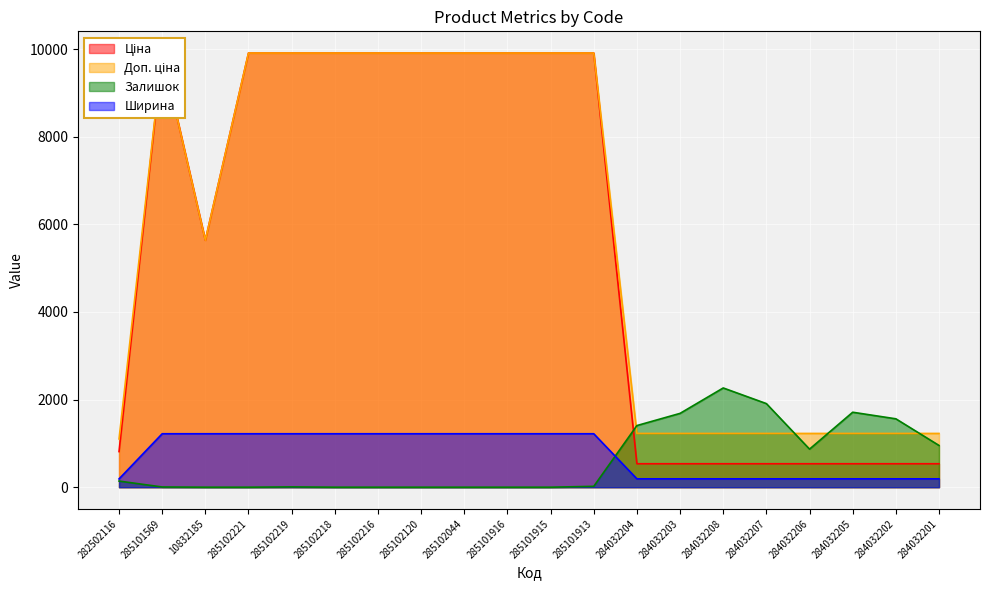

Reading right to left, what are all the values shown in this chart?

Ціна: 284032201=535.4	284032202=535.4	284032205=535.4	284032206=535.4	284032207=535.4	284032208=535.4	284032203=535.4	284032204=535.4	285101913=9908.5	285101915=9908.5	285101916=9908.5	285102044=9908.5	285102120=9908.5	285102216=9908.5	285102218=9908.5	285102219=9908.5	285102221=9908.5	10832185=5636.0	285101569=9908.5	282502116=813.0
Доп. ціна: 284032201=1227.2	284032202=1227.2	284032205=1227.2	284032206=1227.2	284032207=1227.2	284032208=1227.2	284032203=1227.2	284032204=1227.2	285101913=9908.5	285101915=9908.5	285101916=9908.5	285102044=9908.5	285102120=9908.5	285102216=9908.5	285102218=9908.5	285102219=9908.5	285102221=9908.5	10832185=5636.0	285101569=9908.5	282502116=1101.8
Залишок: 284032201=953.0	284032202=1561.0	284032205=1711.0	284032206=869.0	284032207=1908.0	284032208=2265.0	284032203=1685.0	284032204=1407.0	285101913=20.0	285101915=0.0	285101916=0.0	285102044=0.0	285102120=0.0	285102216=0.0	285102218=0.0	285102219=7.0	285102221=0.0	10832185=0.0	285101569=5.0	282502116=140.0
Ширина: 284032201=191.0	284032202=191.0	284032205=191.0	284032206=191.0	284032207=191.0	284032208=191.0	284032203=191.0	284032204=191.0	285101913=1220.0	285101915=1220.0	285101916=1220.0	285102044=1220.0	285102120=1220.0	285102216=1220.0	285102218=1220.0	285102219=1220.0	285102221=1220.0	10832185=1220.0	285101569=1220.0	282502116=189.0